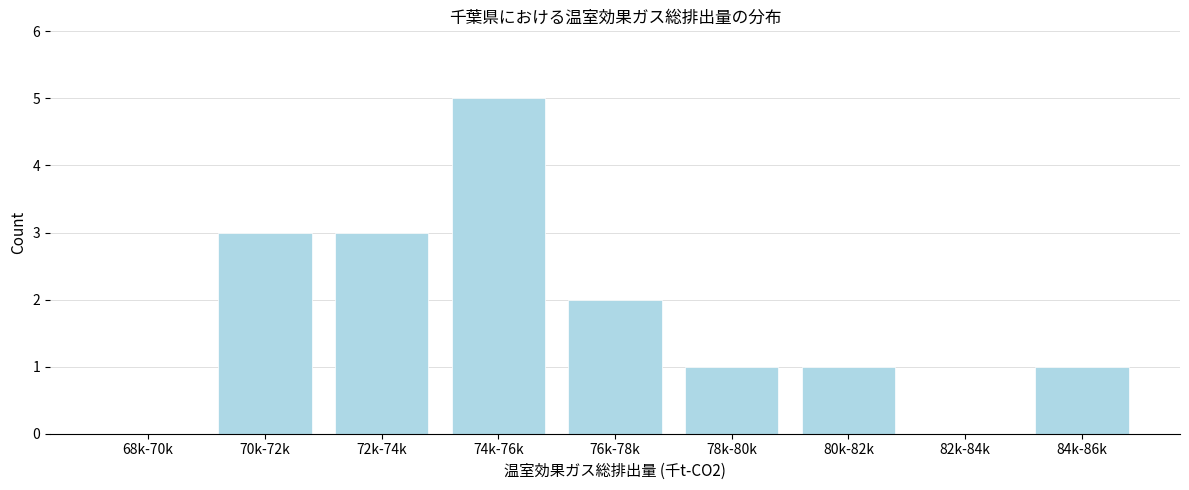

Reading left to right, extract all data points from this chart.

68k-70k=0	70k-72k=3	72k-74k=3	74k-76k=5	76k-78k=2	78k-80k=1	80k-82k=1	82k-84k=0	84k-86k=1